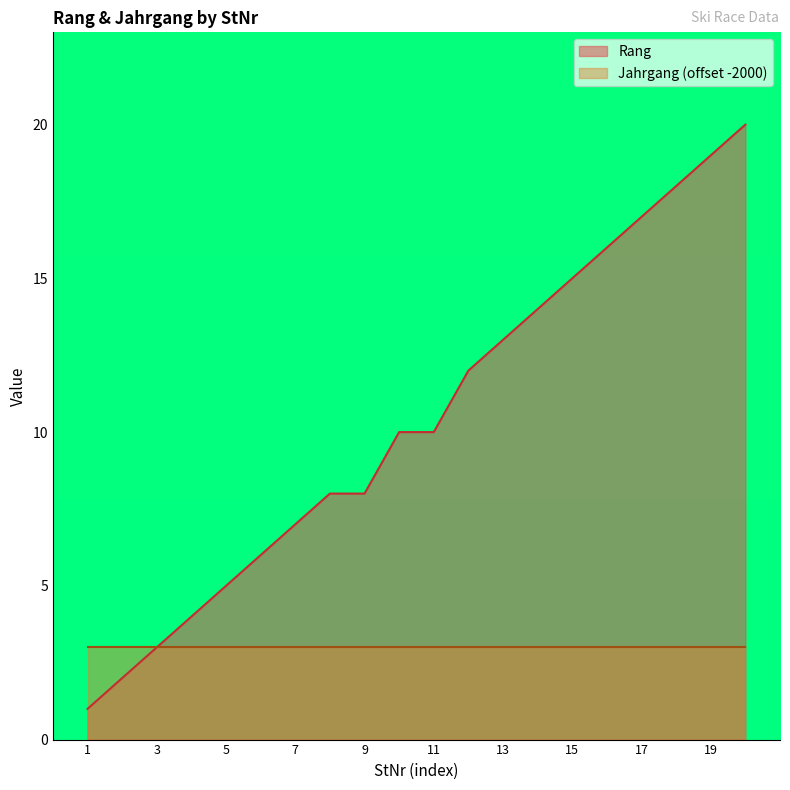

Does the chart display data point markers on the line(s)?

No